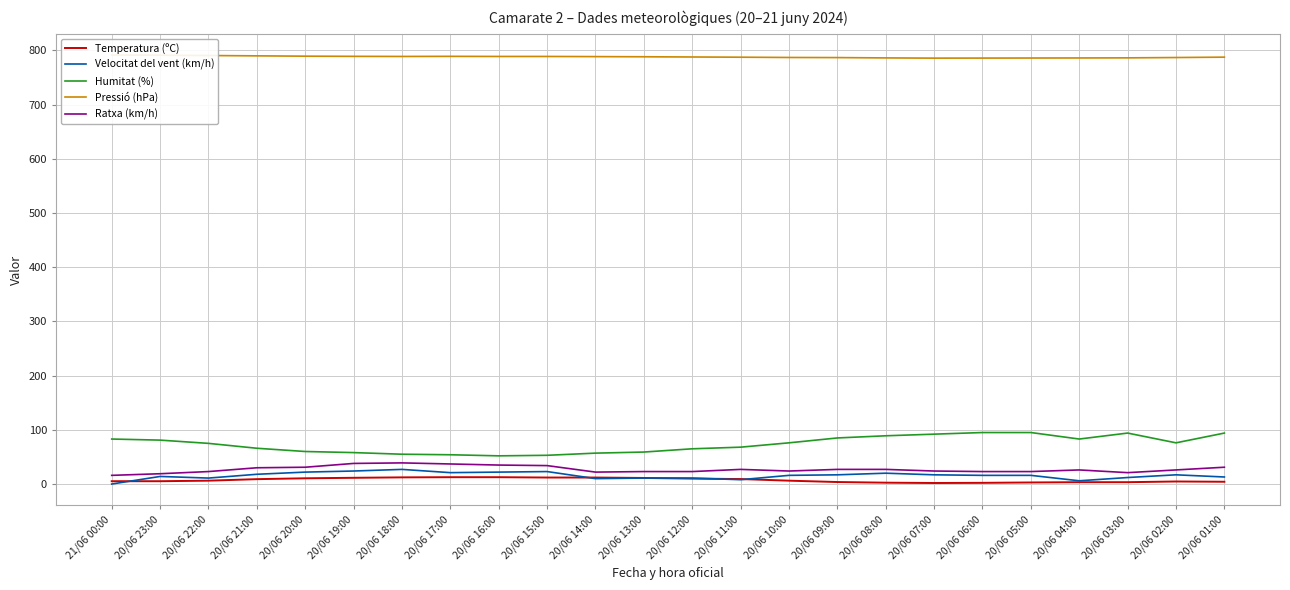

The Humitat (%) series shows 87.6 at 20/06 13:00. True or false?

False